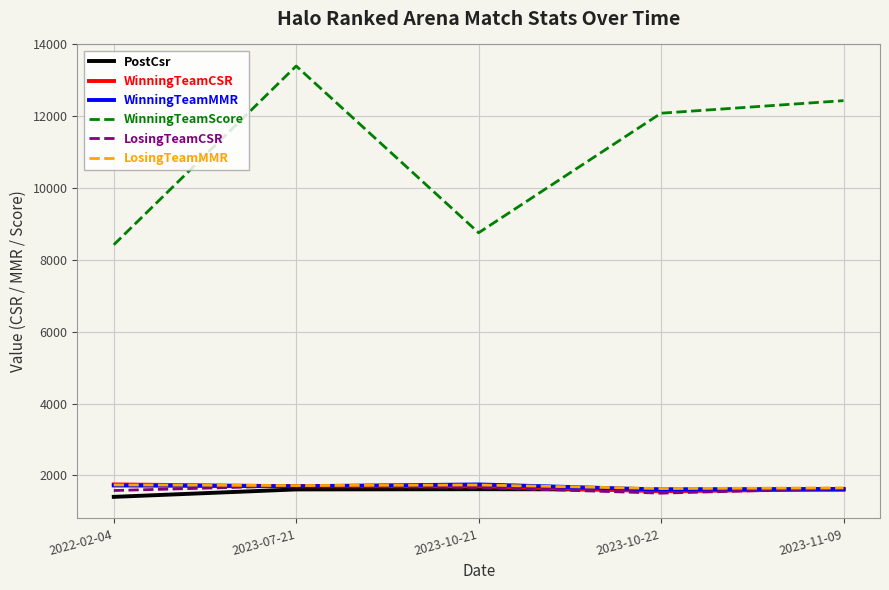

How many lines are shown in the chart?

6